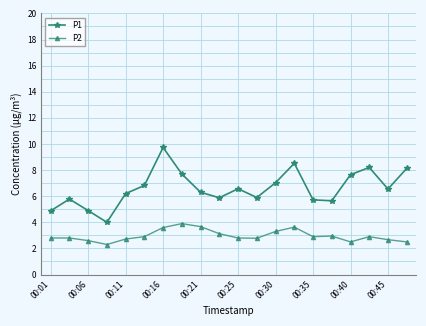

In P2, how many points are lower than both neighbors (excluding endpoints)?

4